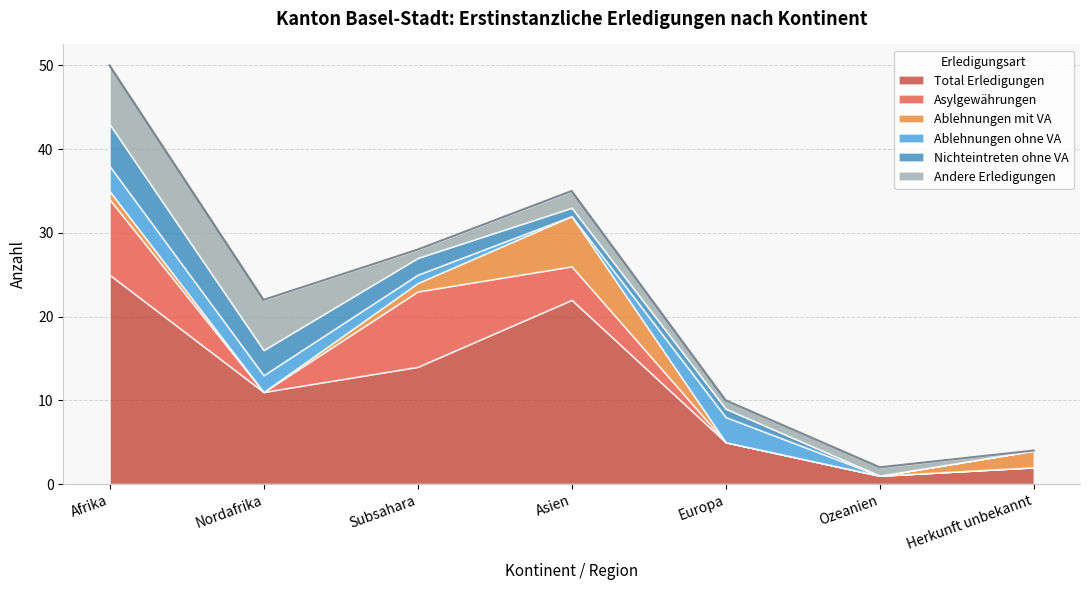

Reading left to right, transcribe all the data shown in this chart.

Total Erledigungen: Afrika=25	Nordafrika=11	Subsahara=14	Asien=22	Europa=5	Ozeanien=1	Herkunft unbekannt=2
Asylgewährungen: Afrika=9	Nordafrika=0	Subsahara=9	Asien=4	Europa=0	Ozeanien=0	Herkunft unbekannt=0
Ablehnungen mit VA: Afrika=1	Nordafrika=0	Subsahara=1	Asien=6	Europa=0	Ozeanien=0	Herkunft unbekannt=2
Ablehnungen ohne VA: Afrika=3	Nordafrika=2	Subsahara=1	Asien=0	Europa=3	Ozeanien=0	Herkunft unbekannt=0
Nichteintreten ohne VA: Afrika=5	Nordafrika=3	Subsahara=2	Asien=1	Europa=1	Ozeanien=0	Herkunft unbekannt=0
Andere Erledigungen: Afrika=7	Nordafrika=6	Subsahara=1	Asien=2	Europa=1	Ozeanien=1	Herkunft unbekannt=0